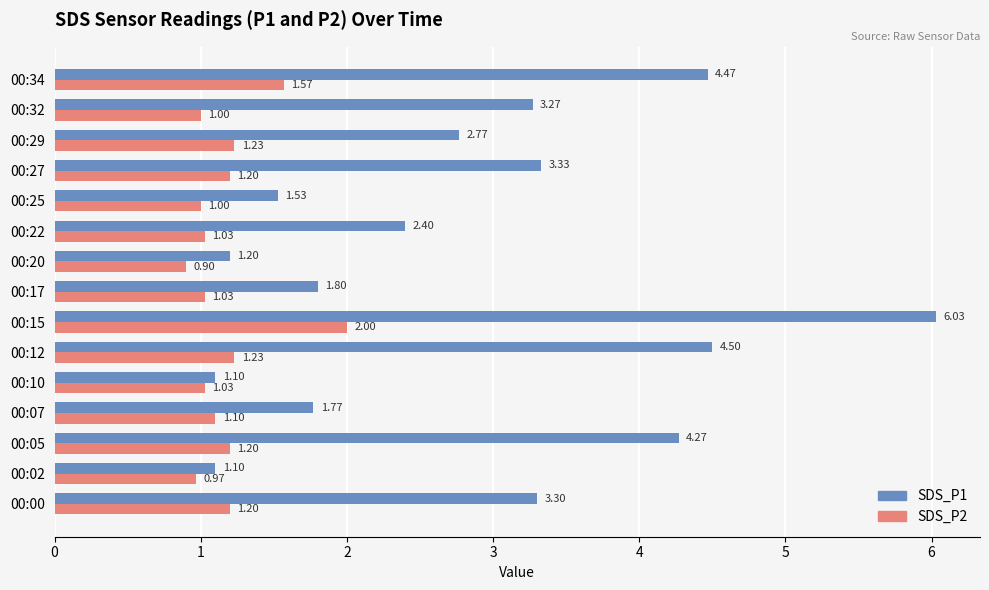

Rank the series by their maximum value, from highest to lowest.

SDS_P1, SDS_P2